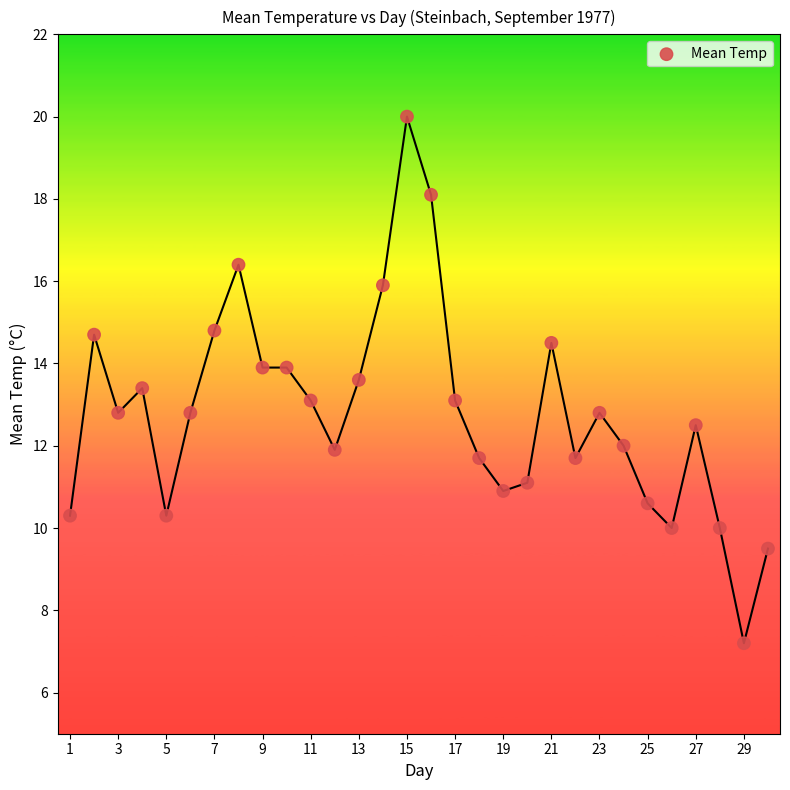

What is the range of Y values (max minus min)?

12.8